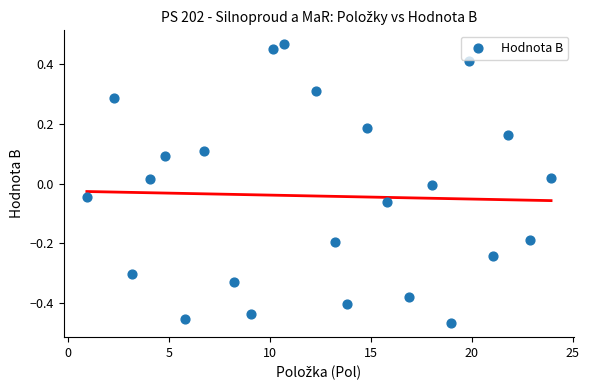

What is the range of X values (max minus min)?

23.0